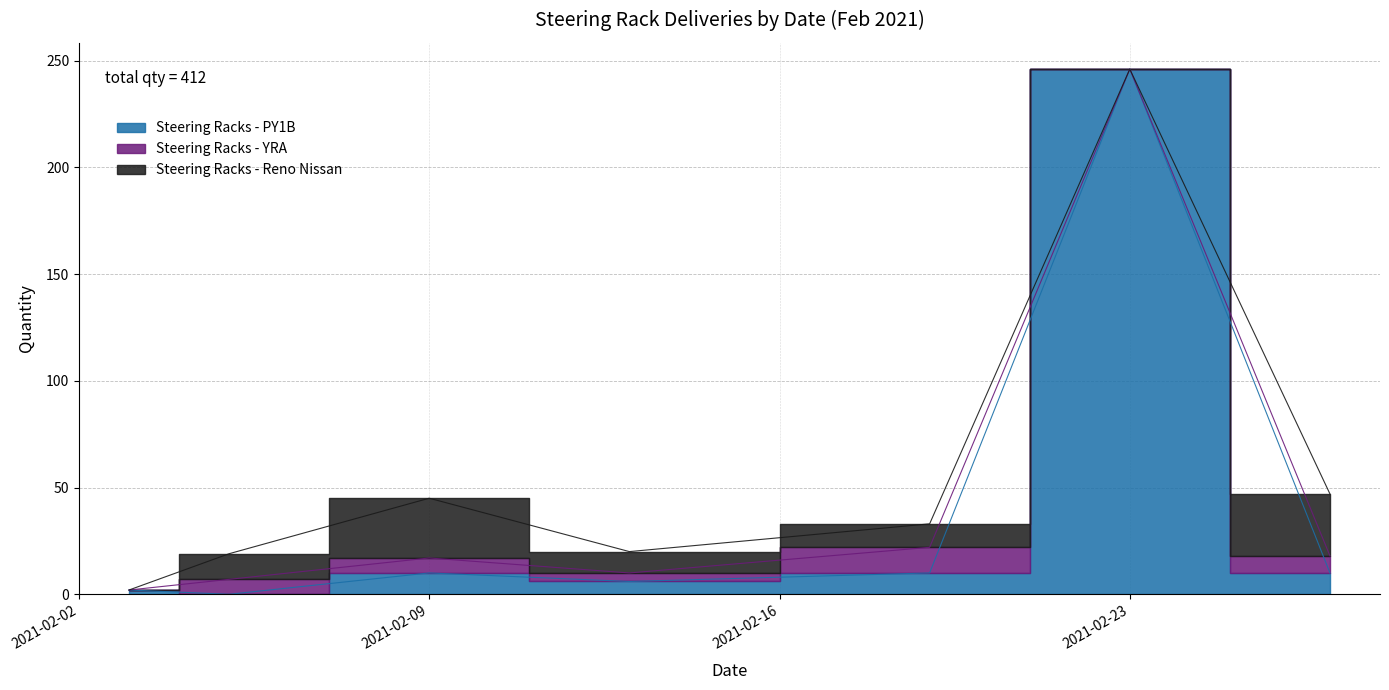

At which category is the sum across all series the highest?

23/02/2021